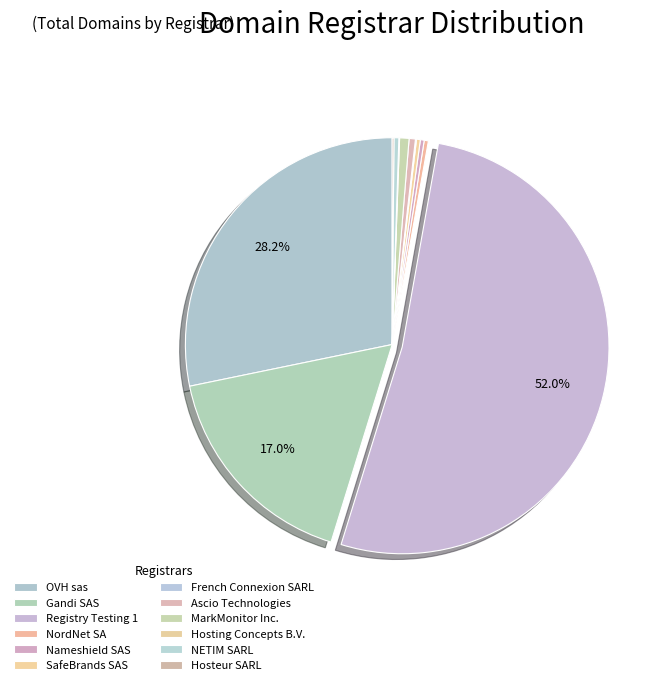

What portion of the pie excludes NETIM SARL?

99.6%